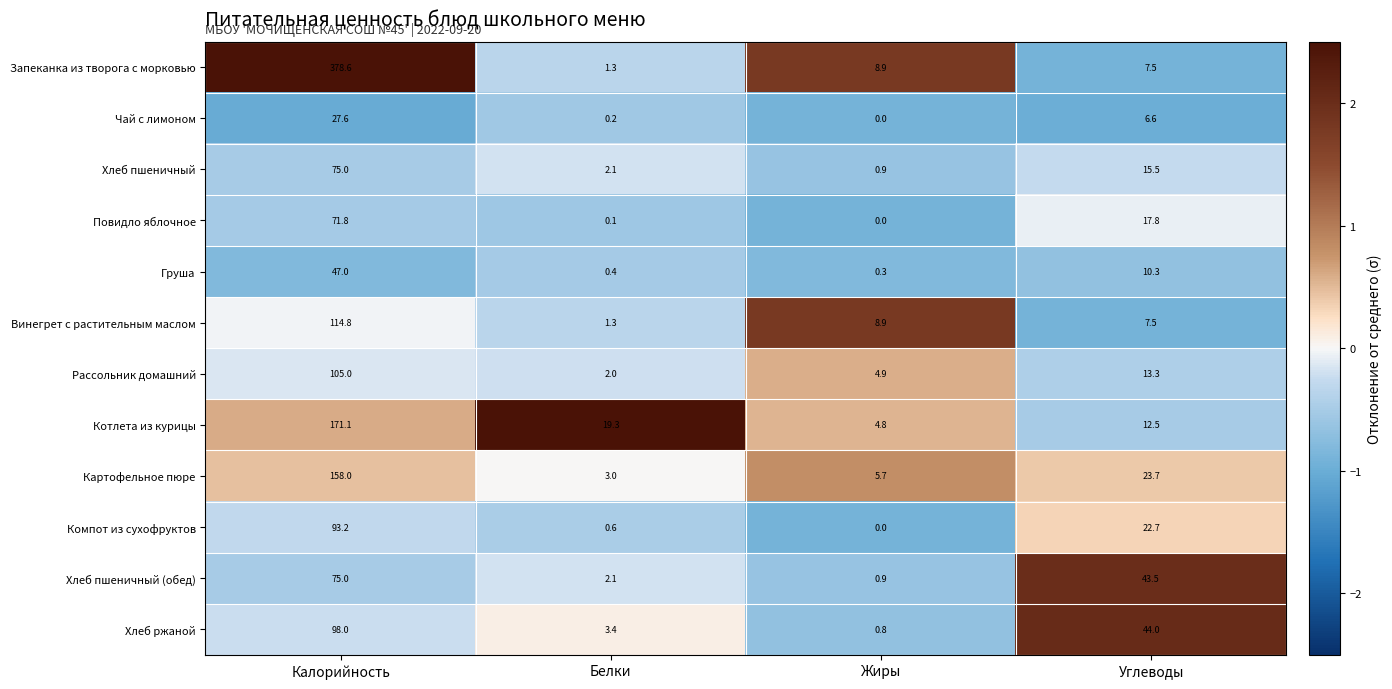

How many distinct data groups are displayed?

12